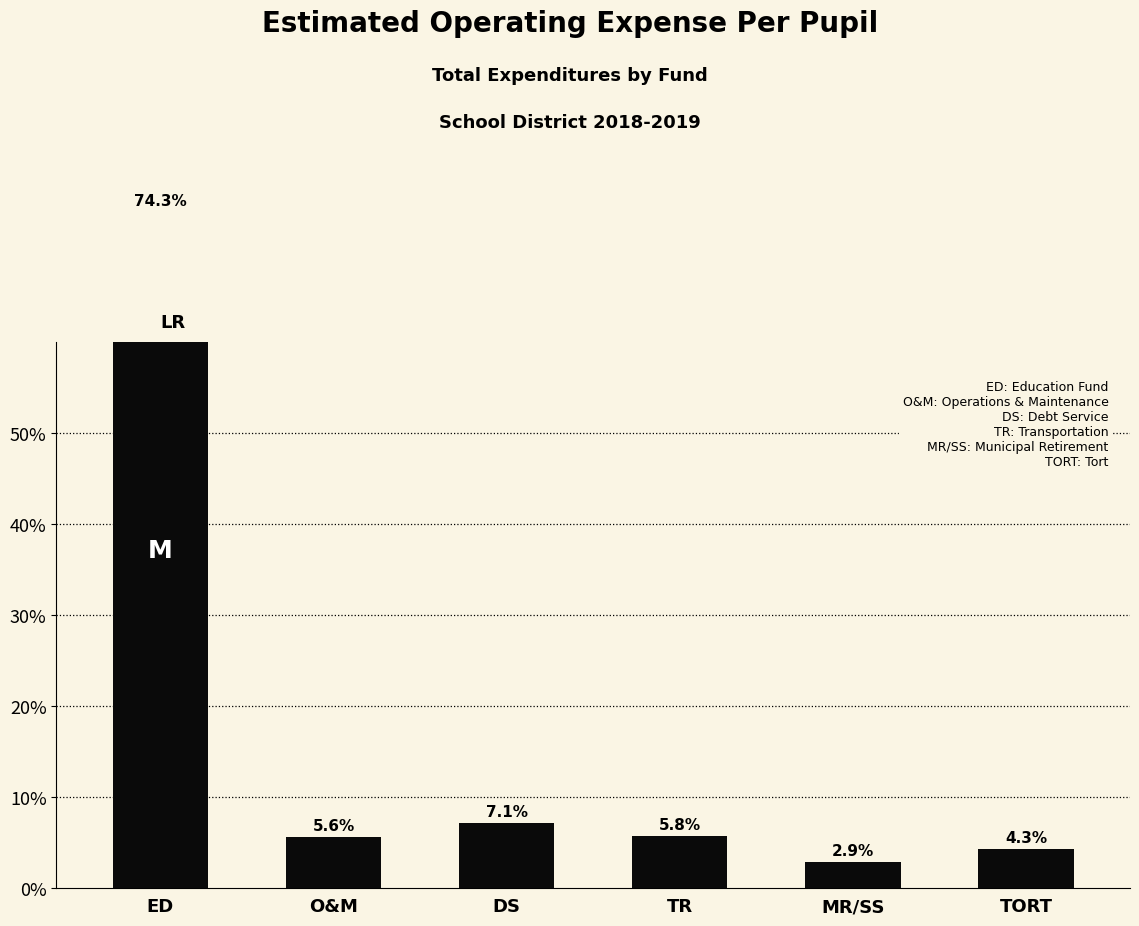

At which category does the chart reach its peak across all series?

ED